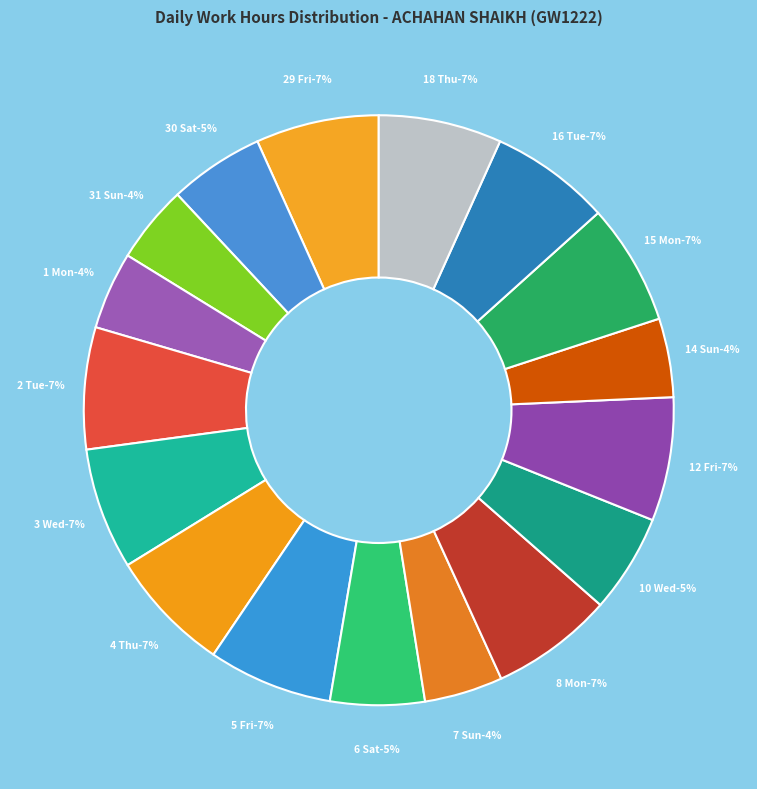

Is there a majority slice in this chart?

No